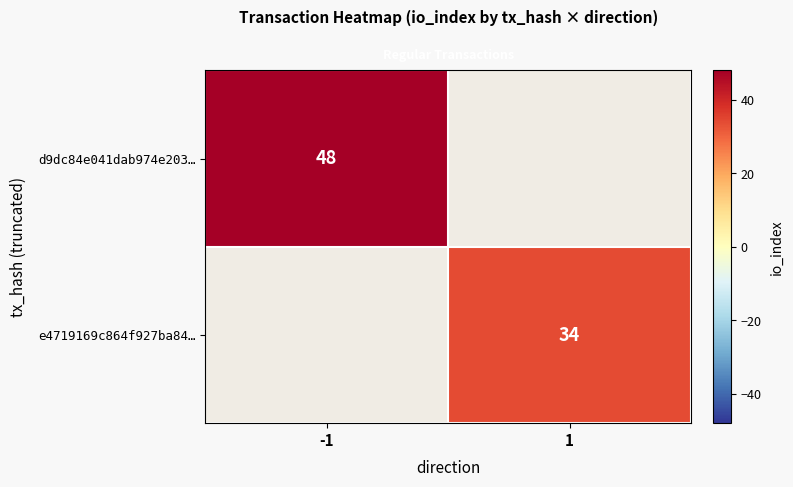

Where is row_0 nearest to the value 48?

-1